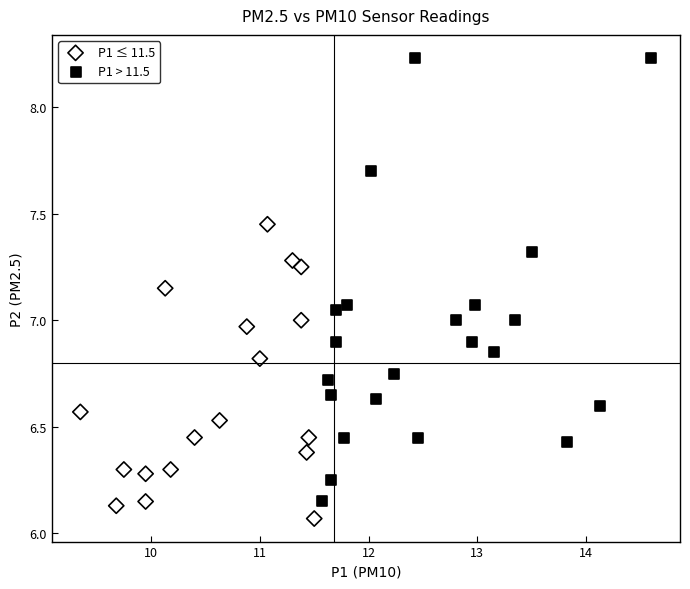

Which series reaches the maximum Y coordinate?

P1 > 11.5